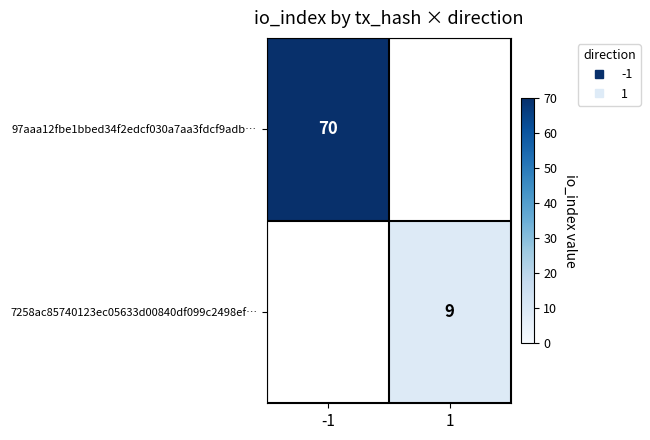

Where is 97aaa12fbe1bbed34f2edcf030a7aa3fdcf9adb… nearest to the value 70?

-1